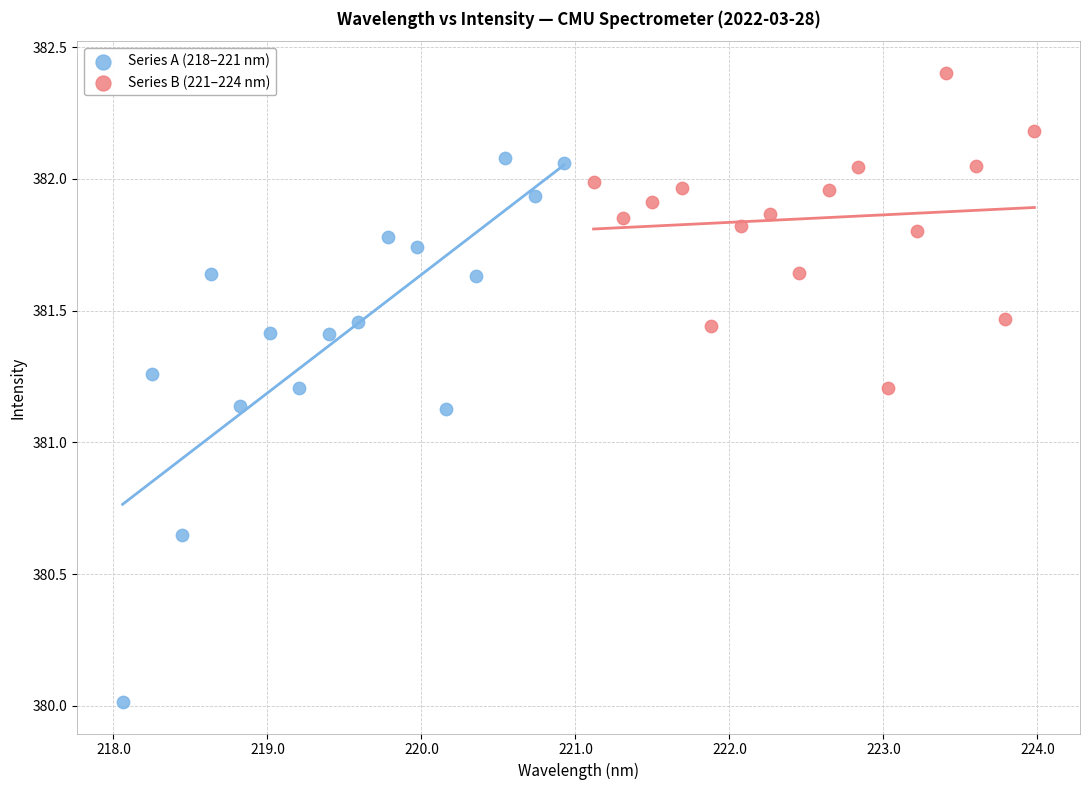

Which series reaches the minimum Y coordinate?

Series A (218–221 nm)